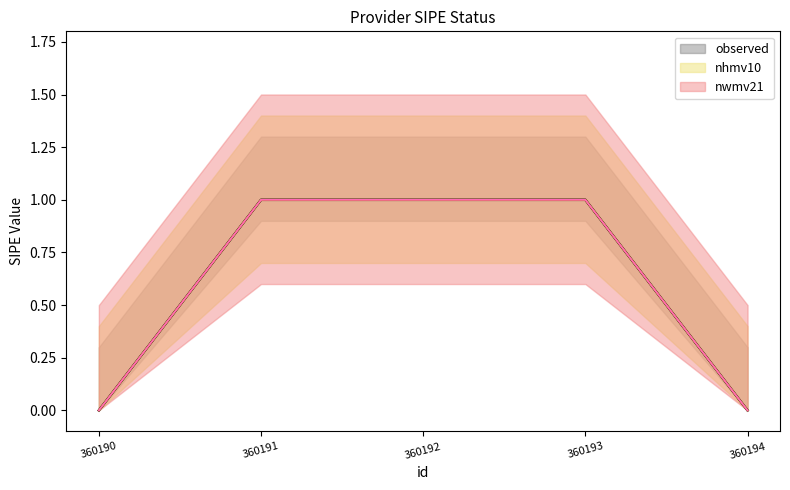

At which label is observed closest to 0?

360190